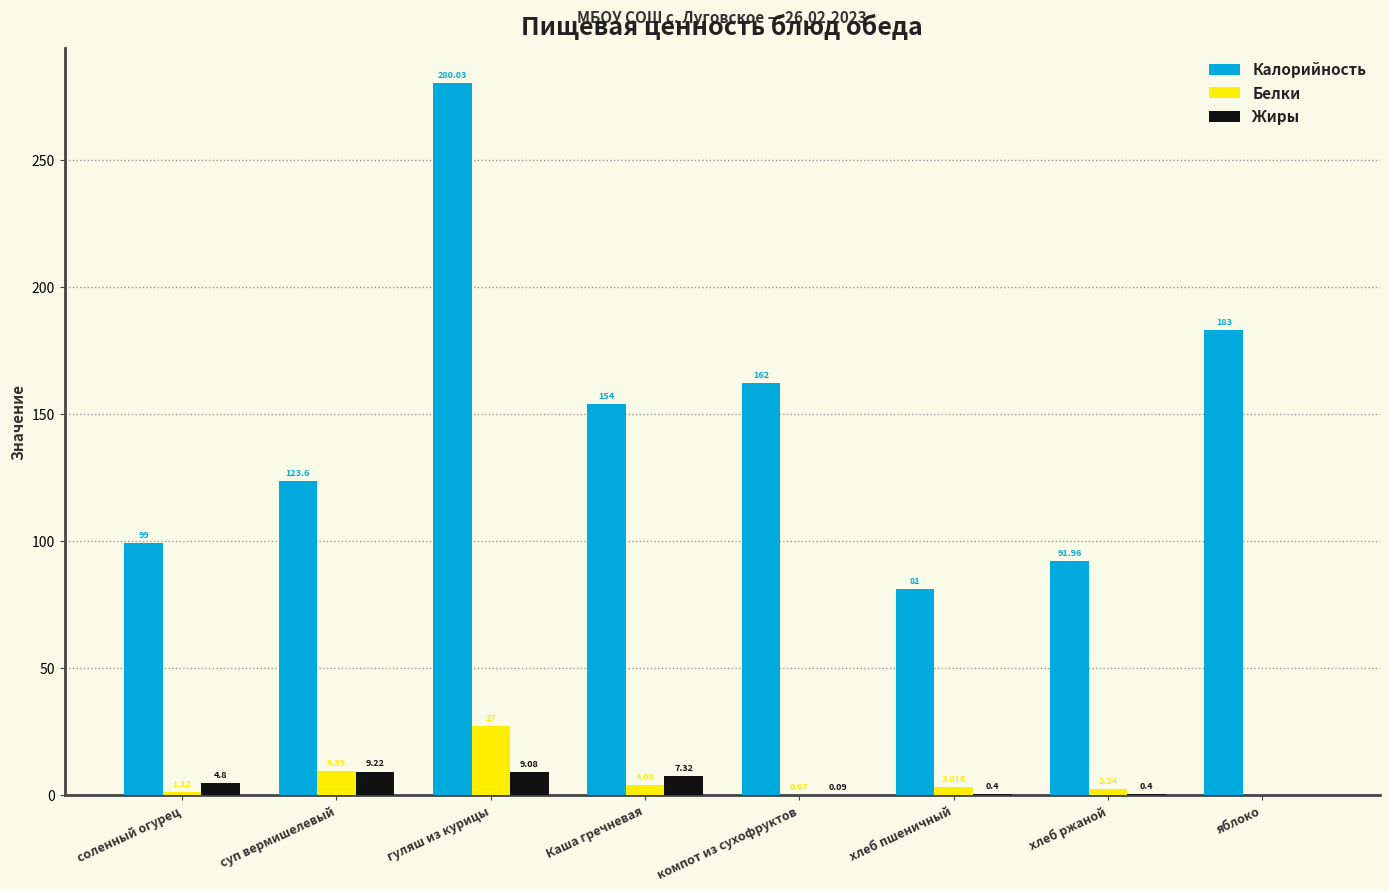

How many distinct data groups are displayed?

3